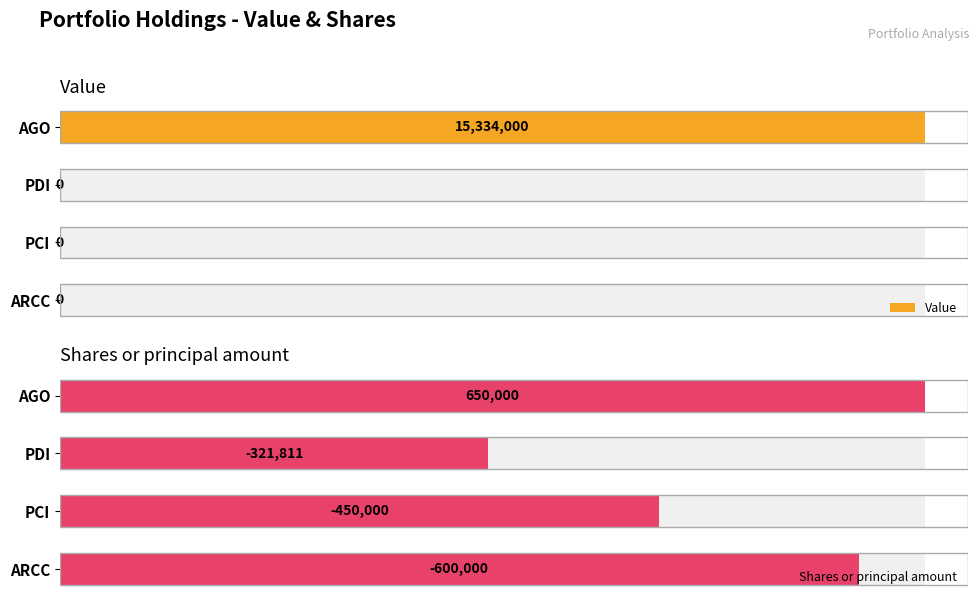

List the series in order of their peak value, highest first.

Value, Shares or principal amount